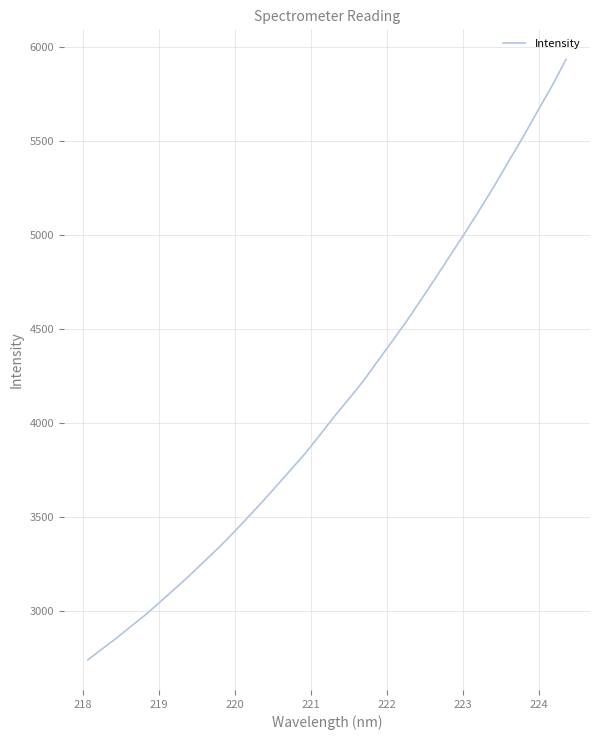

What is the greatest value displayed?

5936.1